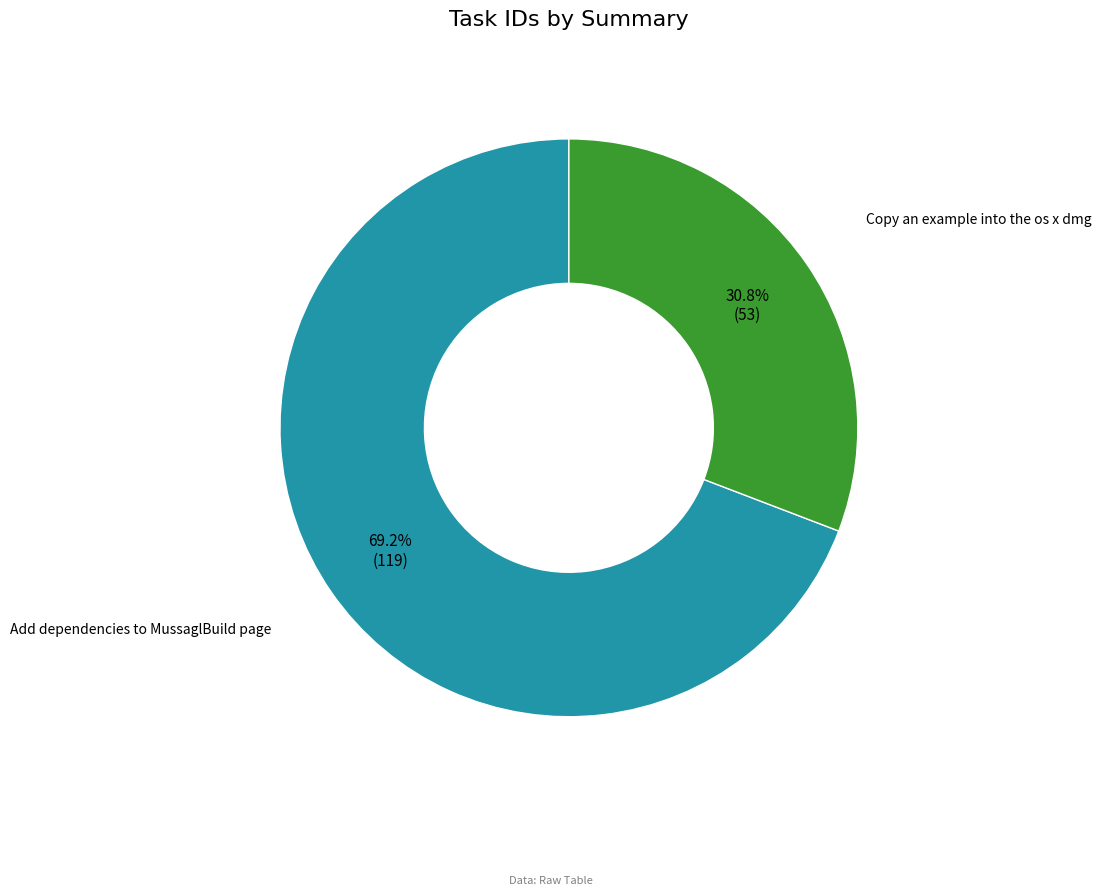

Which slice is the smallest?

Copy an example into the os x dmg